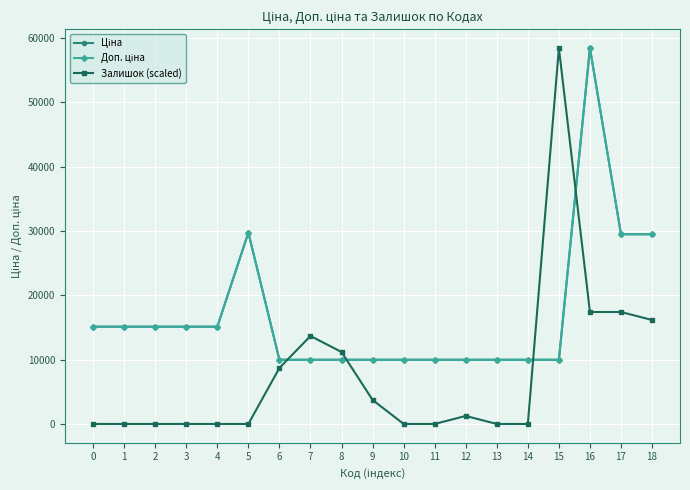

What is the difference between the maximum and minimum values in the Доп. ціна series?

48451.6